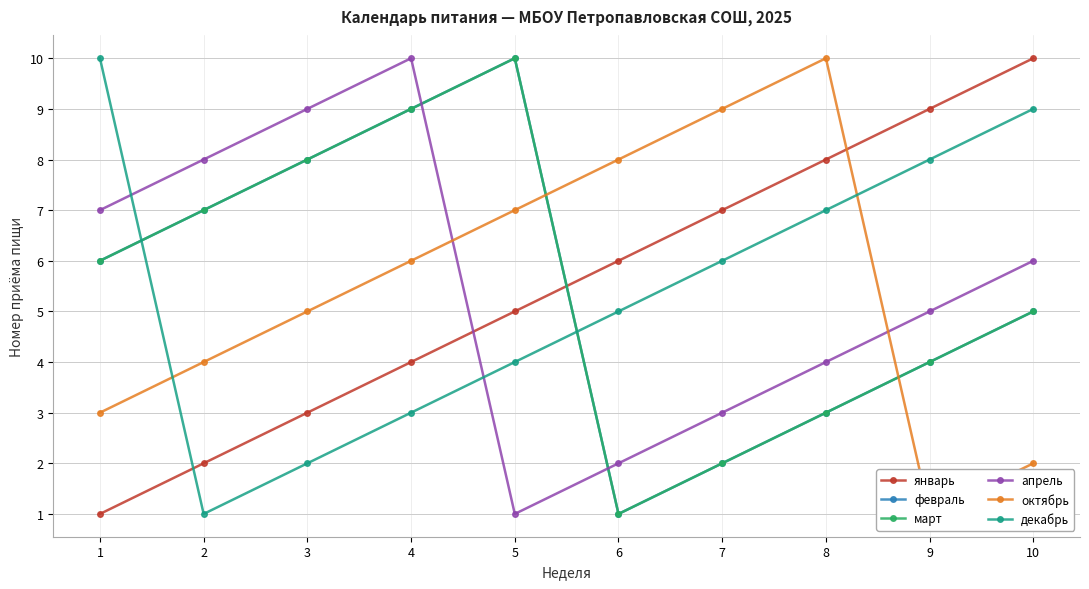

What value does the октябрь series have at 2?

4